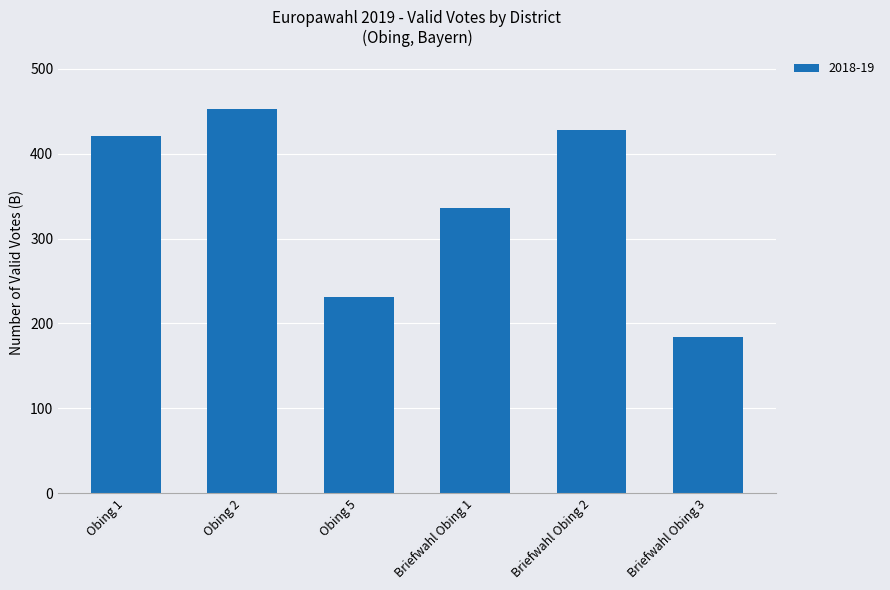

What is the value of the 3rd bar from the left?

231